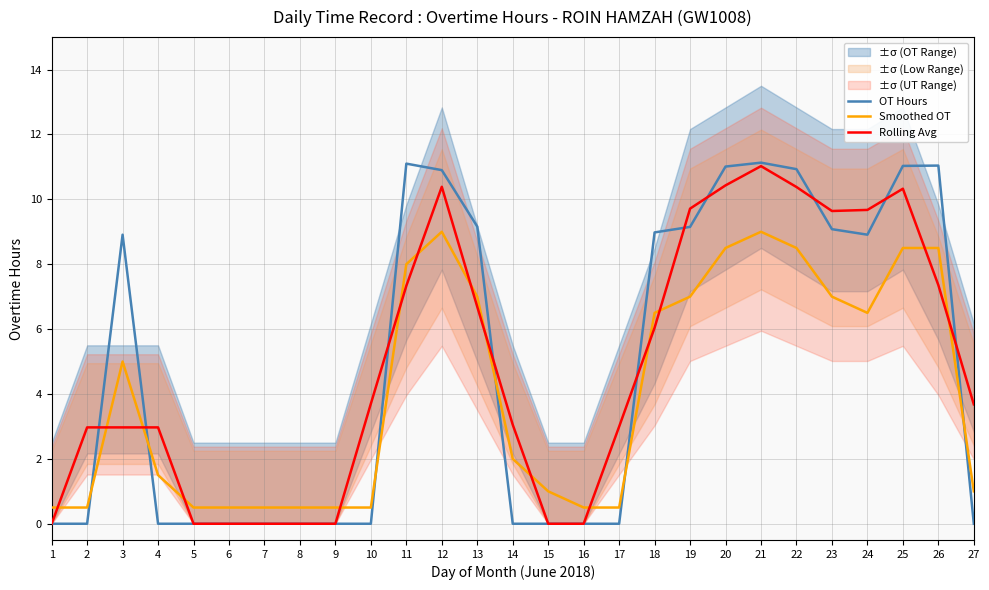

At which label is Smoothed OT closest to 4?

3